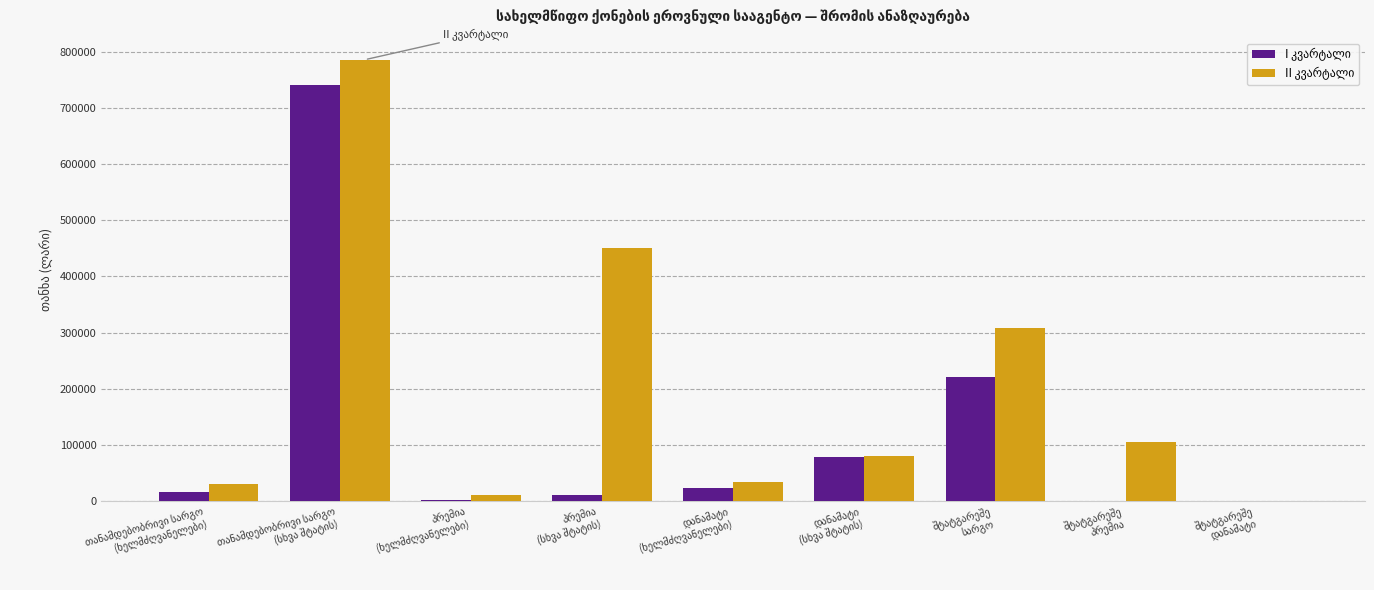

What is the greatest value displayed?

785368.9